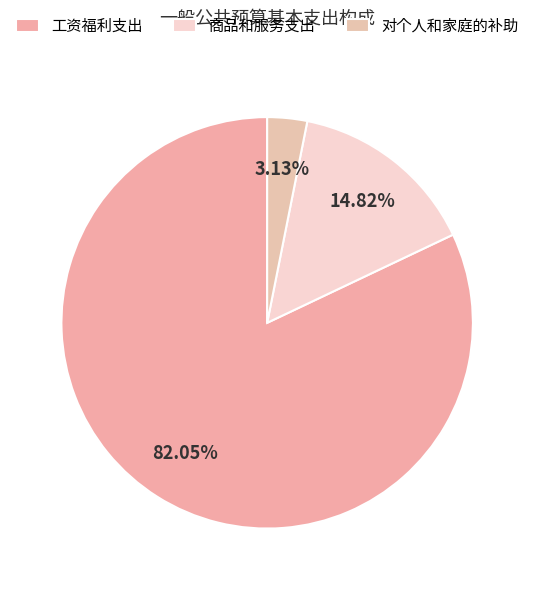

Which category accounts for the majority?

工资福利支出